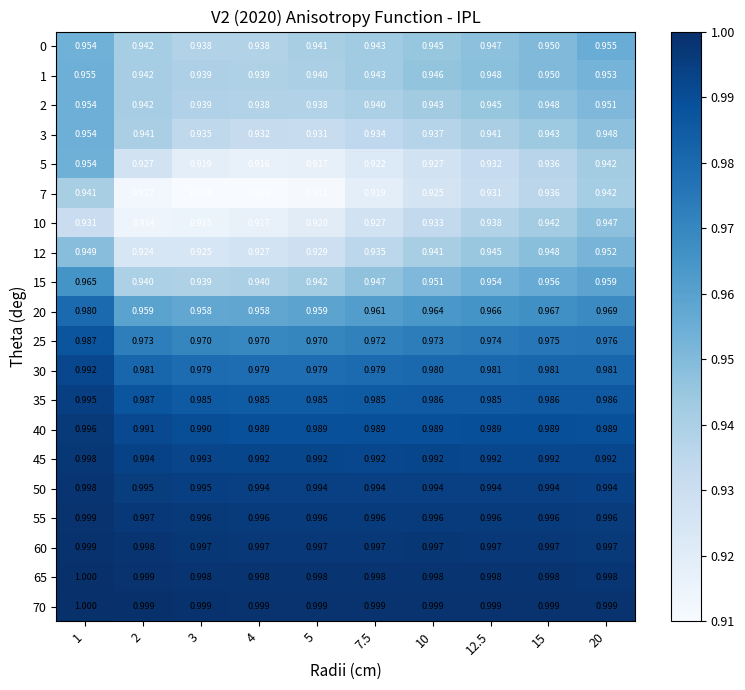

Is the value of 1 at 1 greater than the value of 35 at 15?

No